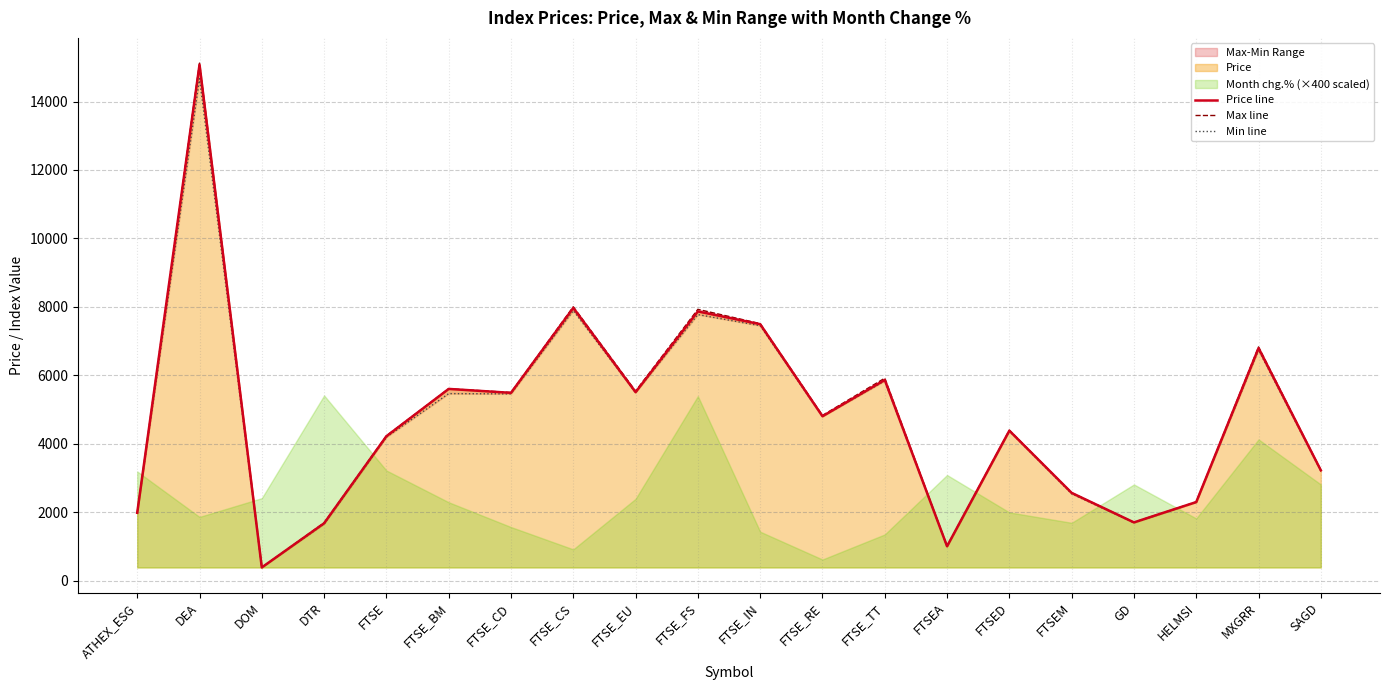

At which label does Price line reach its peak?

DEA